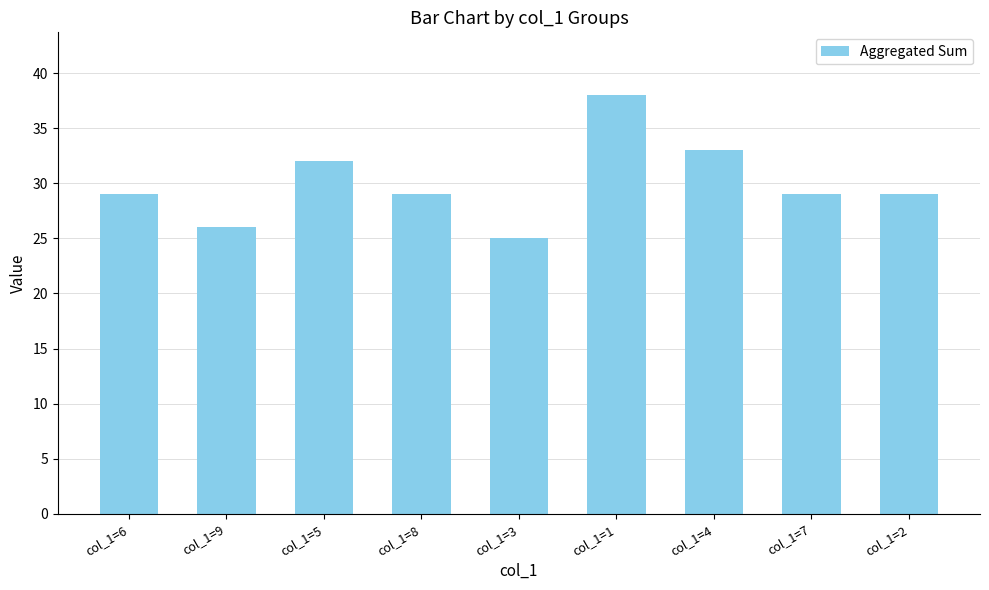

Reading right to left, what are all the values shown in this chart?

29	29	33	38	25	29	32	26	29